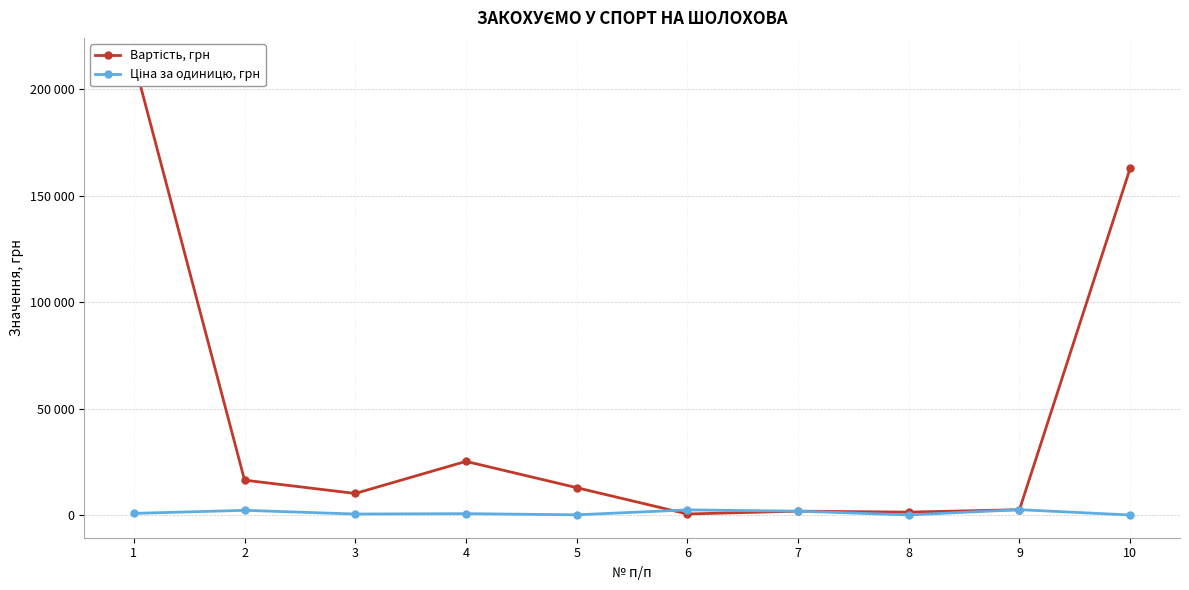

How many lines are shown in the chart?

2